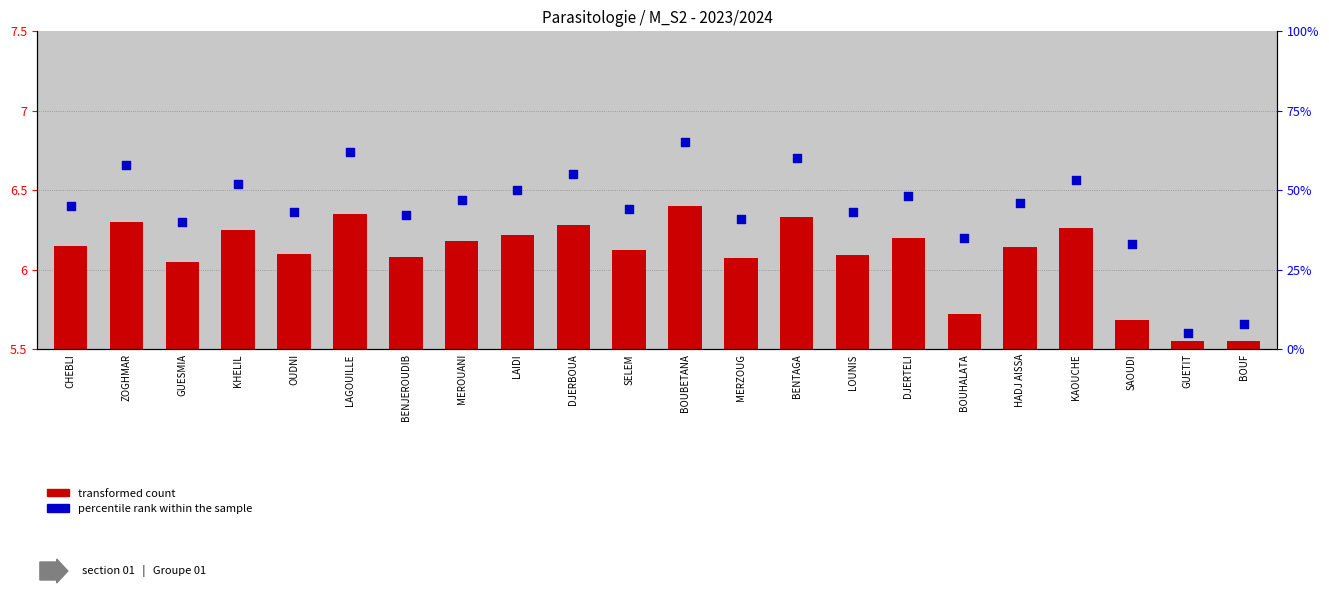

Which series has the largest Y range (max minus min)?

percentile rank within the sample